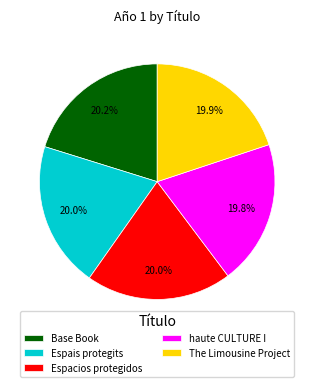

Combined, do Espacios protegidos and haute CULTURE I account for over 50%?

No